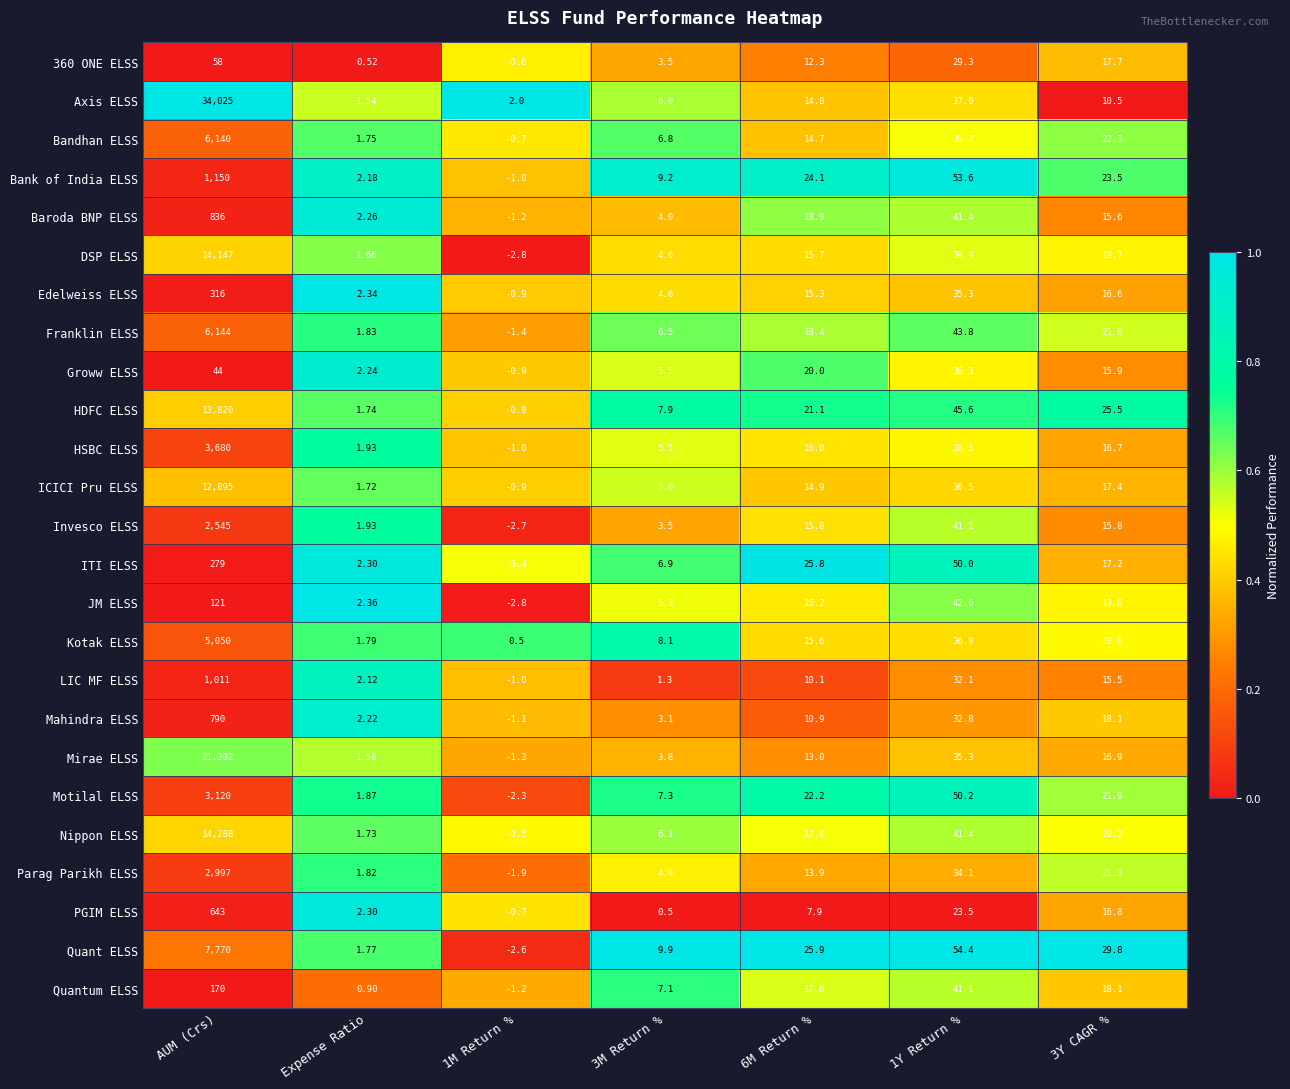

Which series has the largest total across all categories?

Axis ELSS